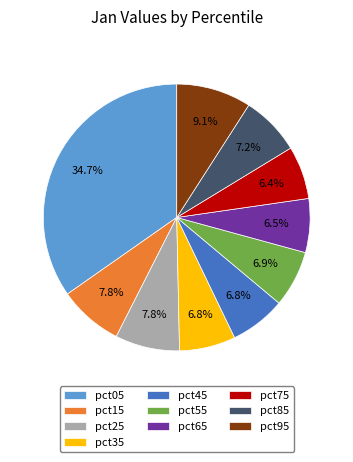

Is there any slice that represents more than half of the pie?

No